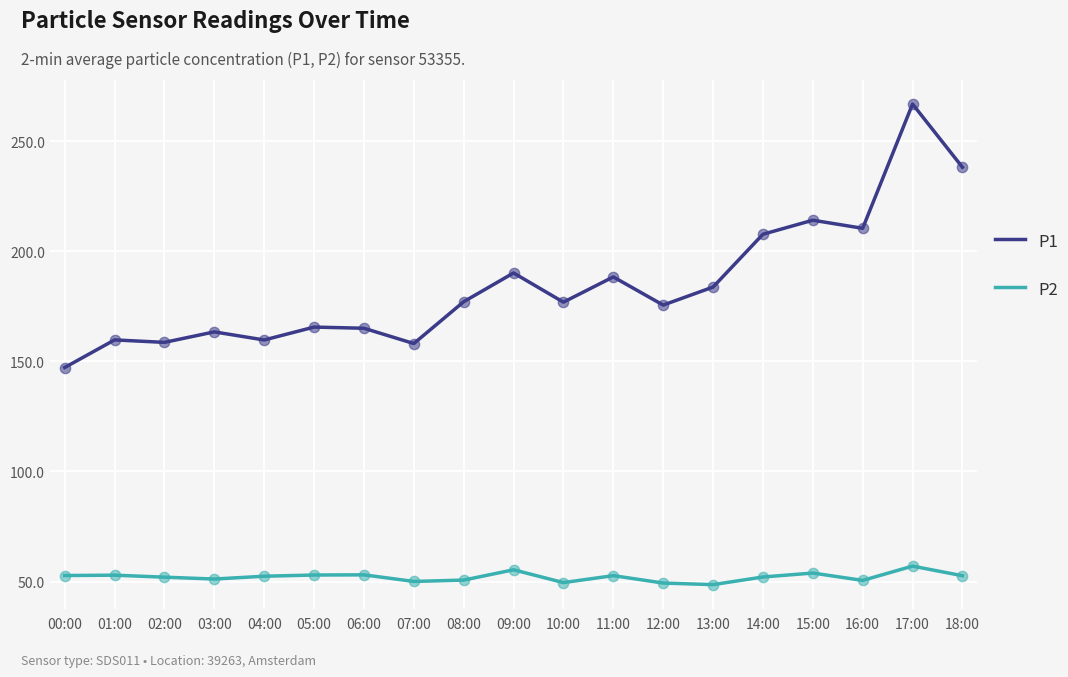

Which series has the largest total across all categories?

P1